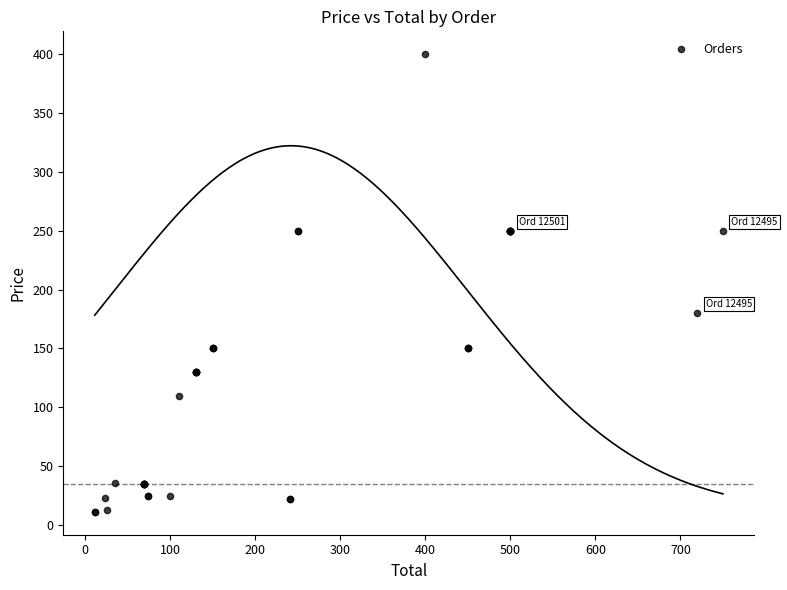

What Y value in the scatter plot is closest to 205?

180.0